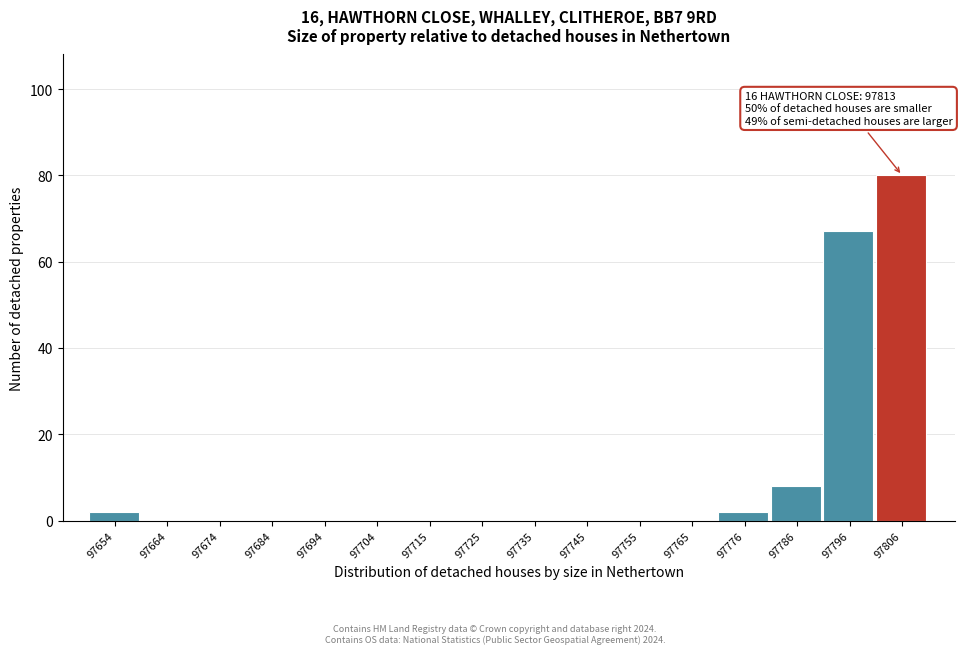

Reading right to left, list all the values displayed in this chart.

97806=80	97796=67	97786=8	97776=2	97765=0	97755=0	97745=0	97735=0	97725=0	97715=0	97704=0	97694=0	97684=0	97674=0	97664=0	97654=2